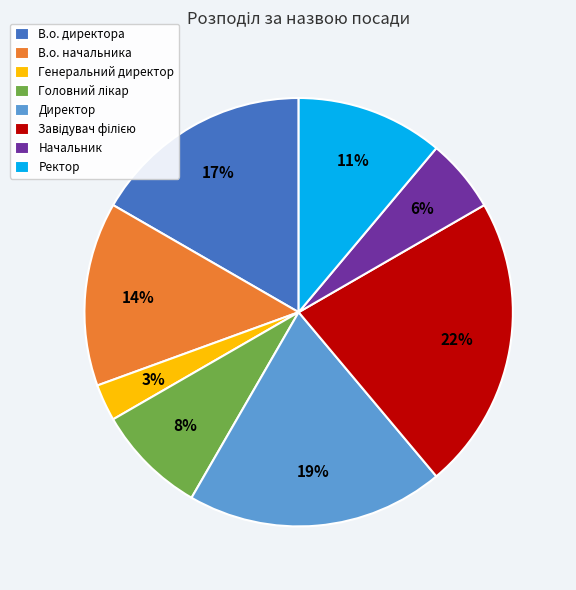

Is it true that Генеральний директор is 3% of the pie?

True